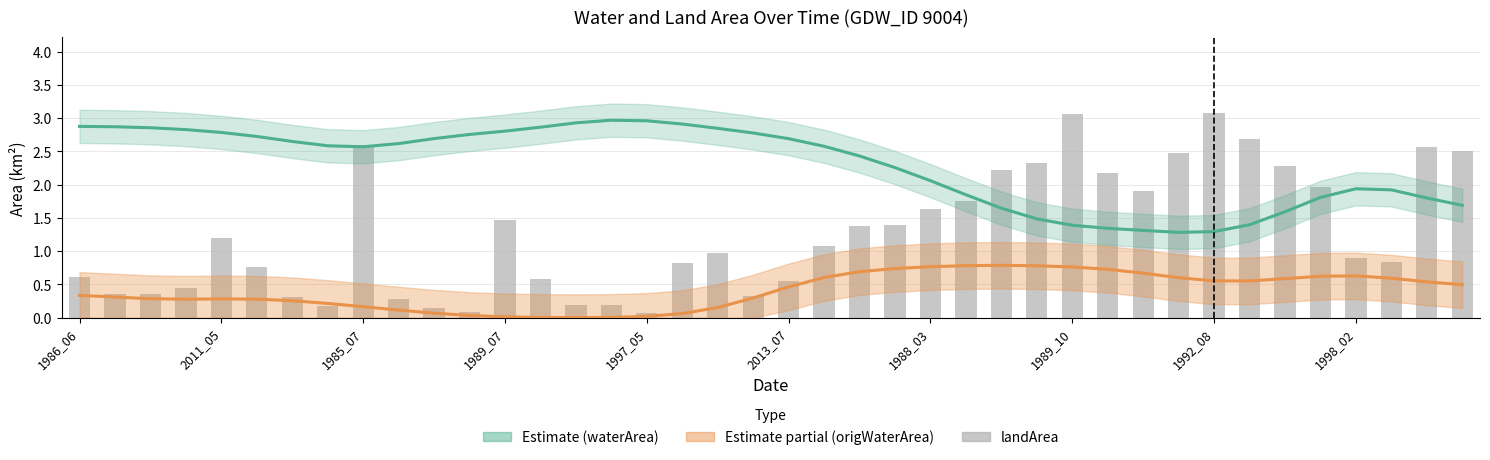

Is it true that the value at 26 is 3.3?

False